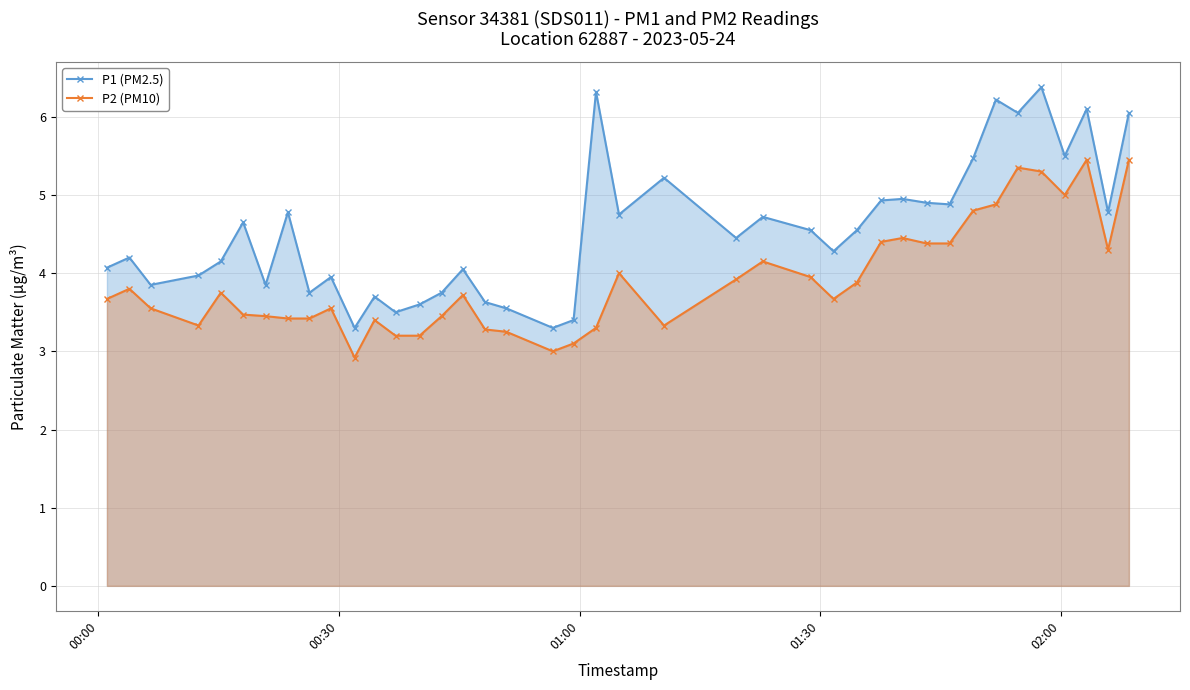

Which series has the largest total across all categories?

P1 (PM2.5)